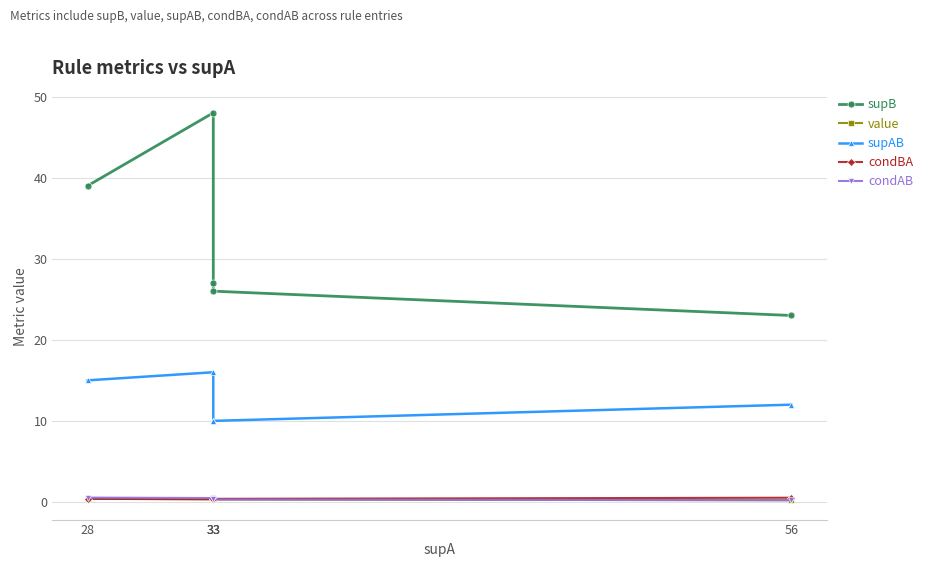

Reading left to right, list all the values displayed in this chart.

supB: 39.0	48.0	27.0	26.0	23.0
value: 0.4	0.3	0.3	0.3	0.2
supAB: 15.0	16.0	10.0	10.0	12.0
condBA: 0.4	0.3	0.4	0.4	0.5
condAB: 0.5	0.5	0.3	0.3	0.2